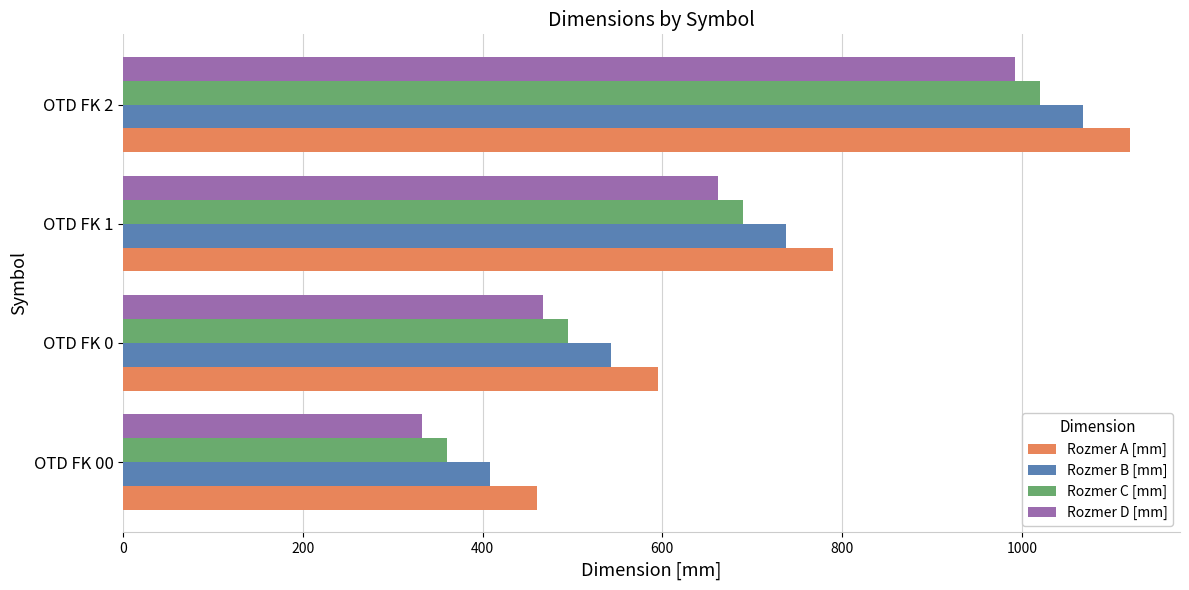

The value of Rozmer A [mm] at OTD FK 00 is 732. True or false?

False